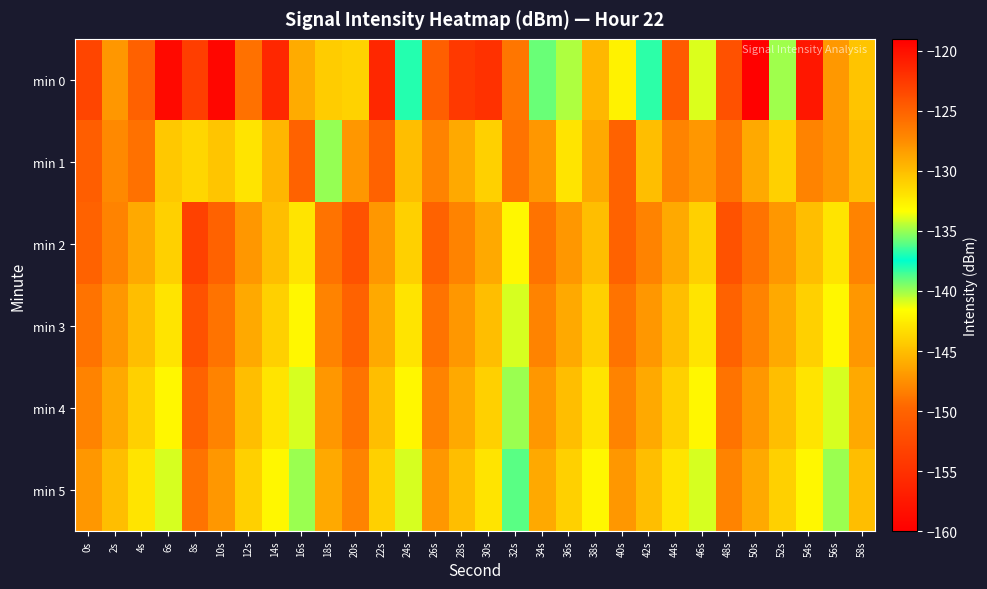

What is the spread (max minus min) of values at 8s?

8.5